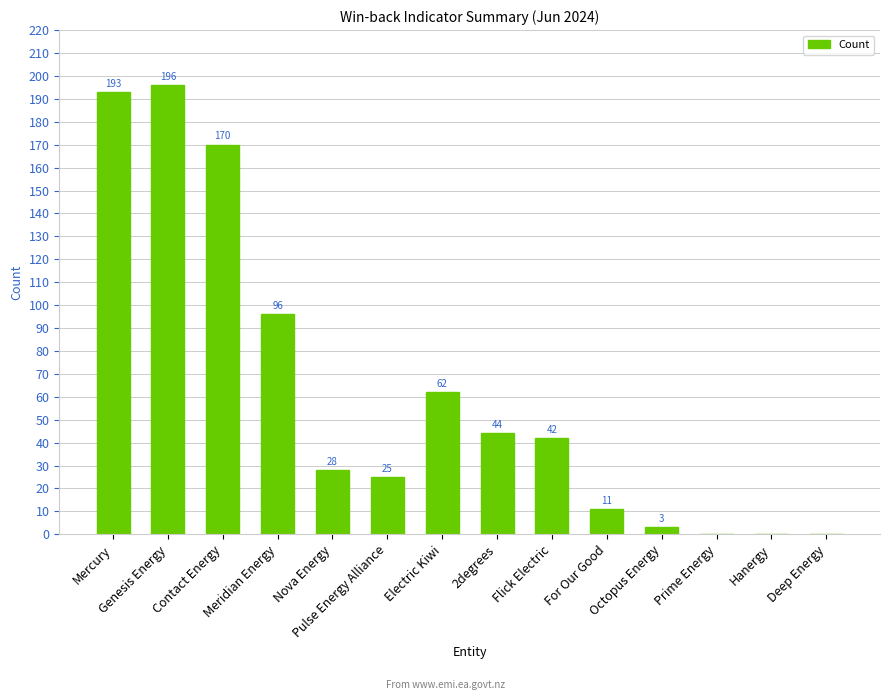

What is the maximum value shown in the chart?

196